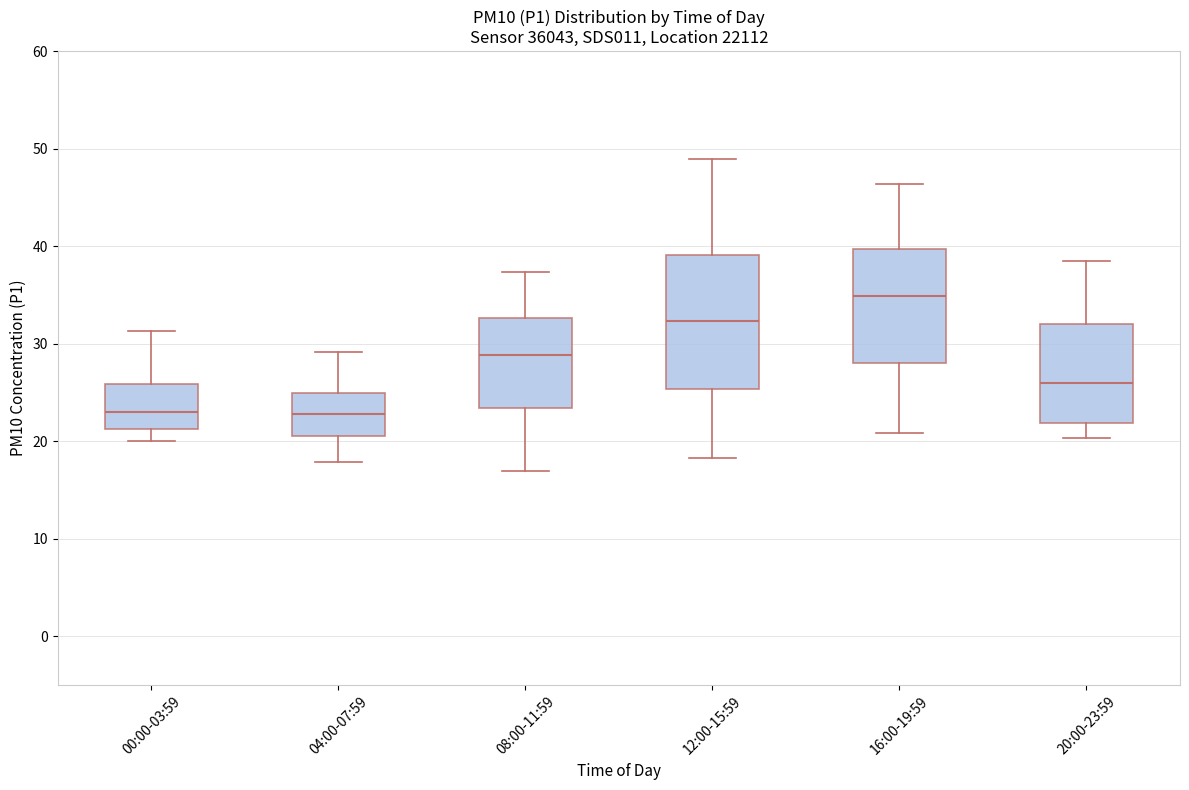

Reading left to right, transcribe this box plot: for each box, give where its median line is, the range the box spans, and where its two whiskers end, as read against the y-axis. The values are not printed on the chart, so give them approximately, as read against the axis.

00:00-03:59: median 23, box 21 to 26, whiskers 20 to 31
04:00-07:59: median 23, box 21 to 25, whiskers 18 to 29
08:00-11:59: median 29, box 23 to 33, whiskers 17 to 37
12:00-15:59: median 32, box 25 to 39, whiskers 18 to 49
16:00-19:59: median 35, box 28 to 40, whiskers 21 to 46
20:00-23:59: median 26, box 22 to 32, whiskers 20 to 39